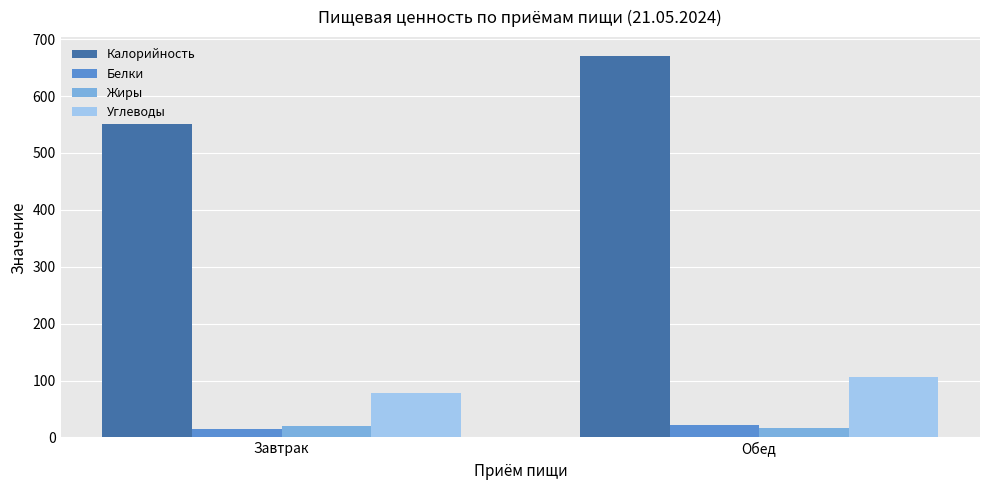

What is the total value across all series at Обед?

816.6